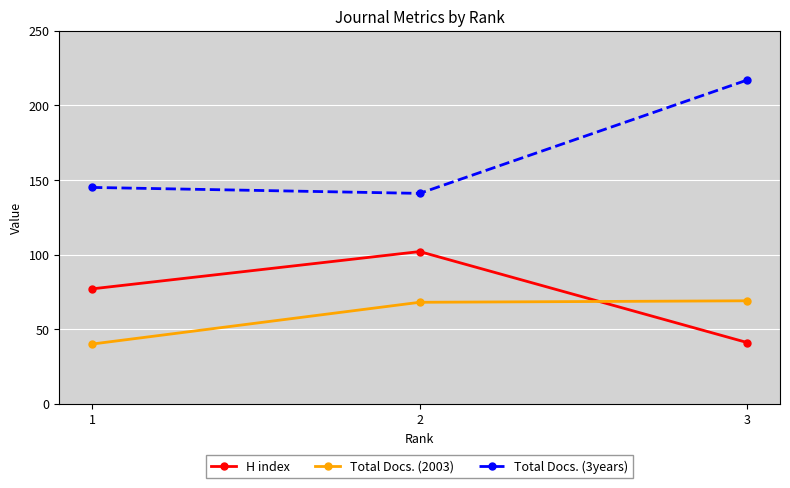

What is the difference between the Total Docs. (3years) values at 1 and 3?

72